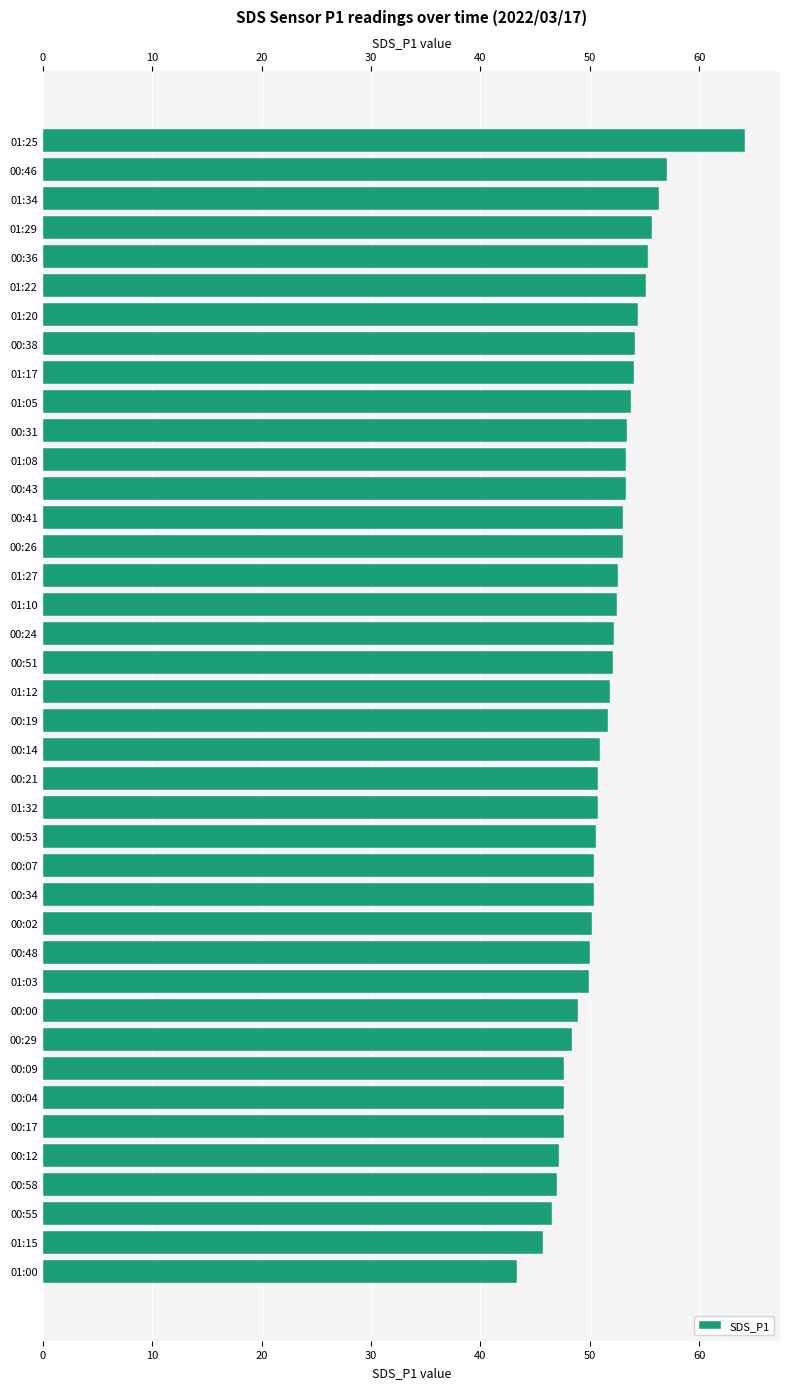

What is the sum of all values?

2063.1